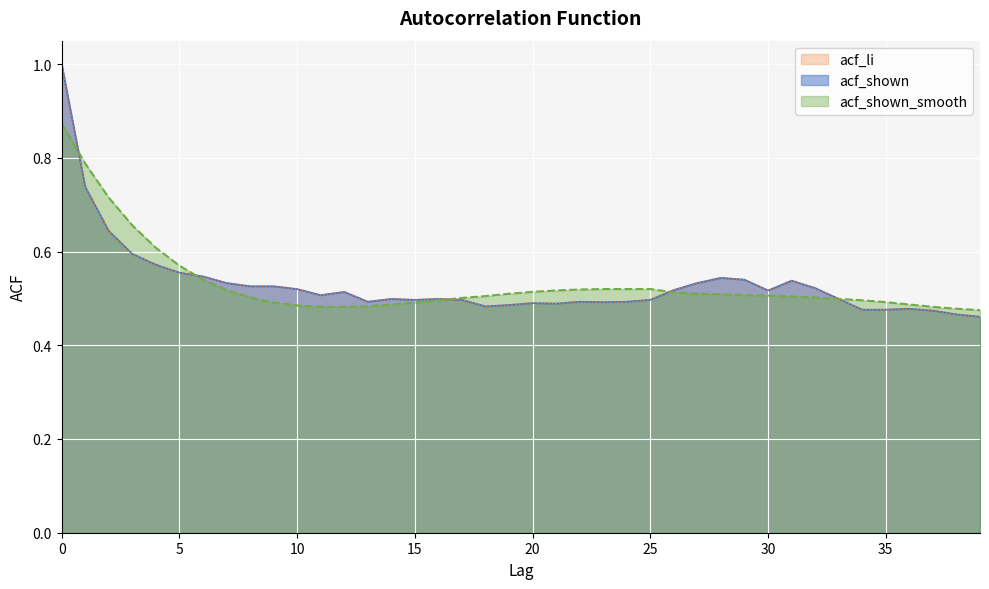

What is the sum of the acf_shown values at 22 and 3?

1.1